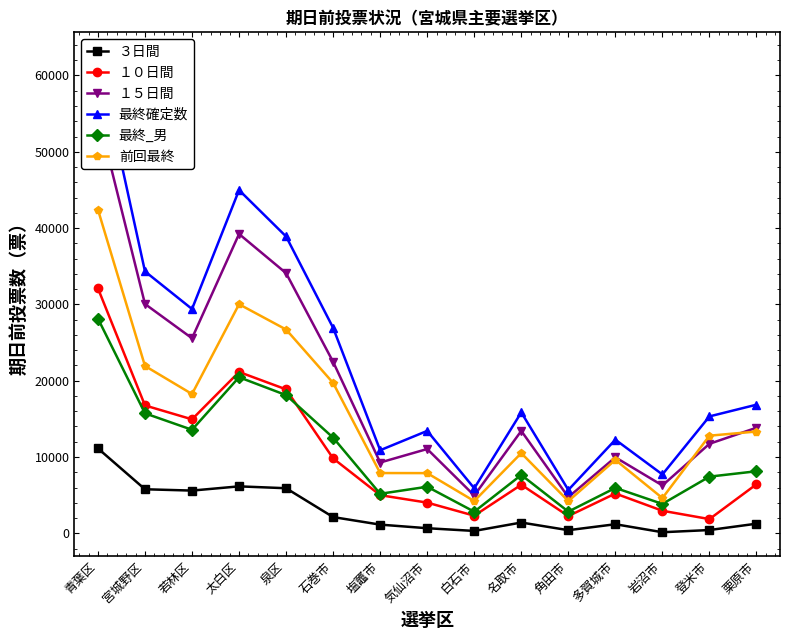

Where is 最終_男 nearest to the value 15485?

宮城野区